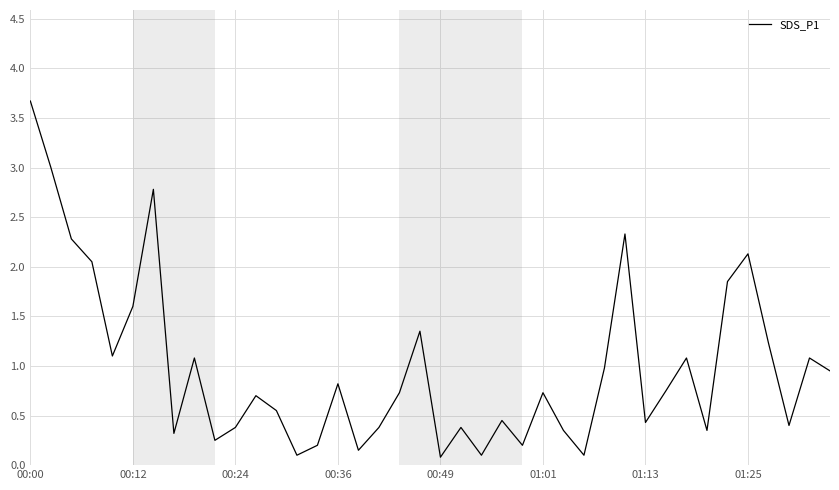

Count the number of data series in this chart.

1